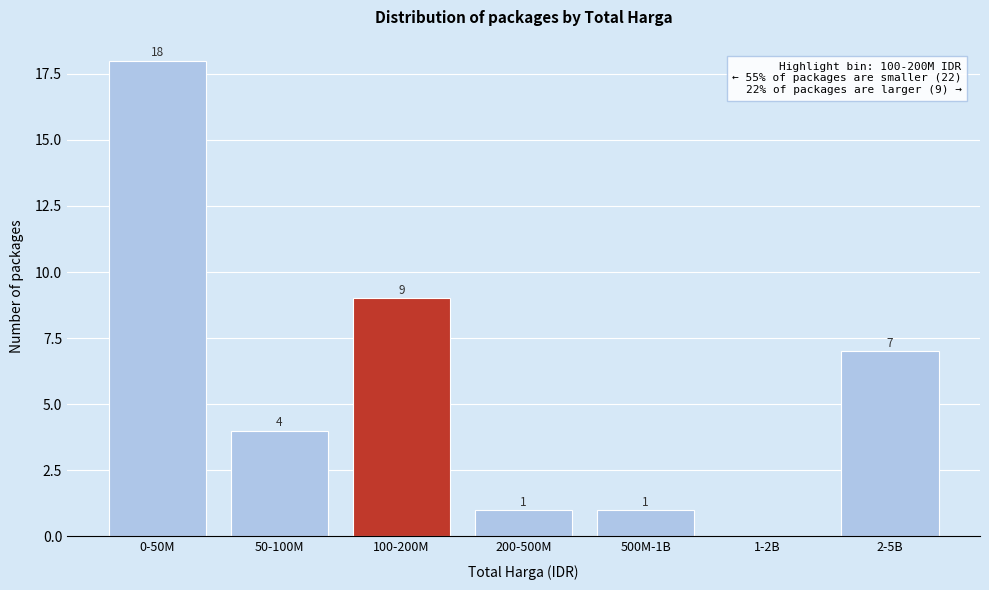

Reading right to left, list all the values displayed in this chart.

2-5B=7	1-2B=0	500M-1B=1	200-500M=1	100-200M=9	50-100M=4	0-50M=18